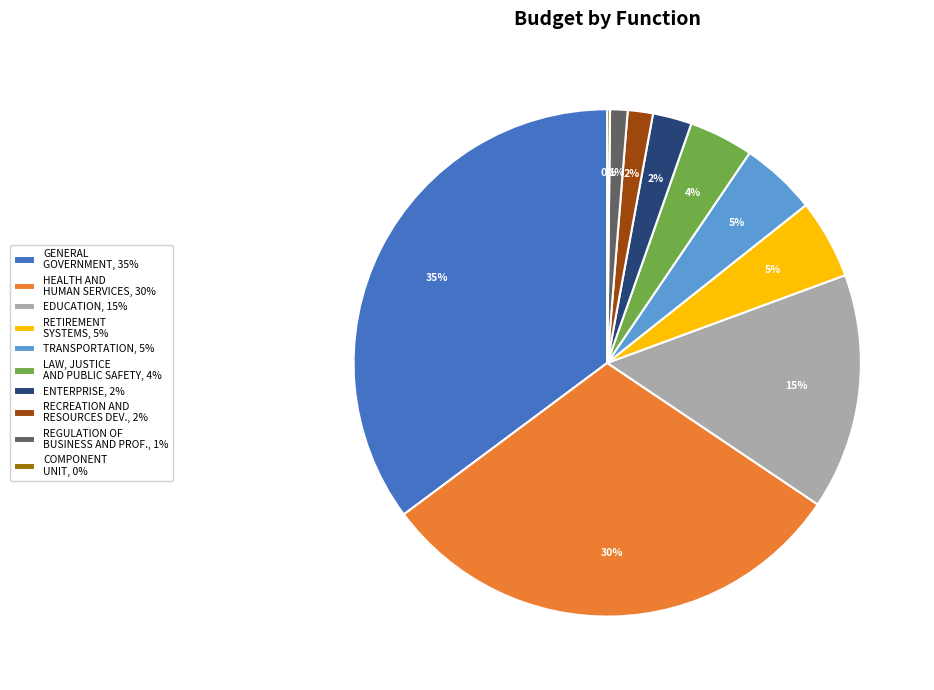

Is there a majority slice in this chart?

No